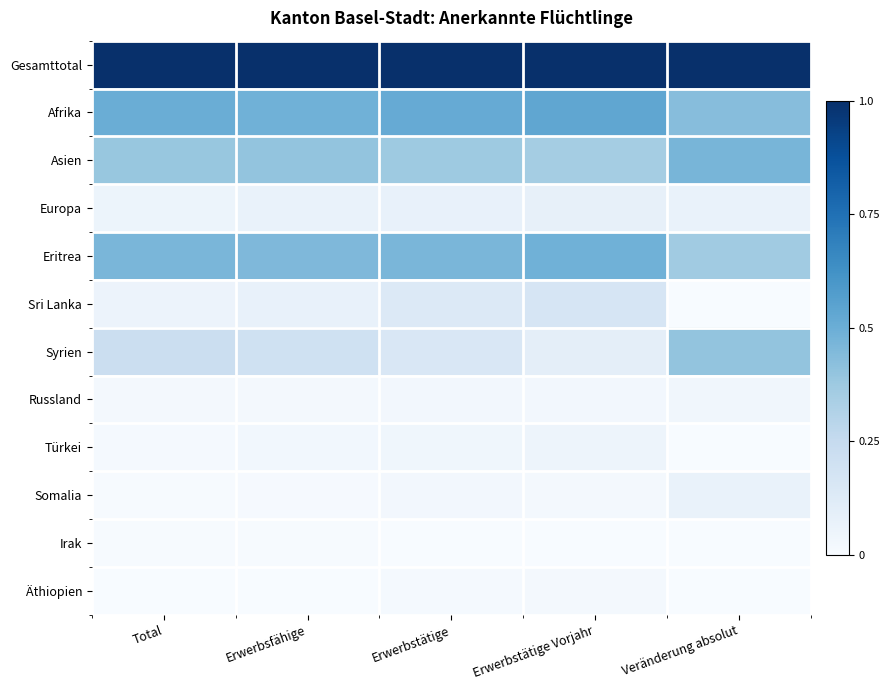

Reading left to right, extract all data points from this chart.

Gesamttotal: Total=1.0	Erwerbsfähige=1.0	Erwerbstätige=1.0	Erwerbstätige Vorjahr=1.0	Veränderung absolut=1.0
Afrika: Total=0.5	Erwerbsfähige=0.5	Erwerbstätige=0.5	Erwerbstätige Vorjahr=0.5	Veränderung absolut=0.4
Asien: Total=0.4	Erwerbsfähige=0.4	Erwerbstätige=0.4	Erwerbstätige Vorjahr=0.4	Veränderung absolut=0.5
Europa: Total=0.1	Erwerbsfähige=0.1	Erwerbstätige=0.1	Erwerbstätige Vorjahr=0.1	Veränderung absolut=0.1
Eritrea: Total=0.5	Erwerbsfähige=0.4	Erwerbstätige=0.5	Erwerbstätige Vorjahr=0.5	Veränderung absolut=0.4
Sri Lanka: Total=0.1	Erwerbsfähige=0.1	Erwerbstätige=0.1	Erwerbstätige Vorjahr=0.2	Veränderung absolut=0.0
Syrien: Total=0.2	Erwerbsfähige=0.2	Erwerbstätige=0.2	Erwerbstätige Vorjahr=0.1	Veränderung absolut=0.4
Russland: Total=0.0	Erwerbsfähige=0.0	Erwerbstätige=0.0	Erwerbstätige Vorjahr=0.0	Veränderung absolut=0.0
Türkei: Total=0.0	Erwerbsfähige=0.0	Erwerbstätige=0.0	Erwerbstätige Vorjahr=0.0	Veränderung absolut=0.0
Somalia: Total=0.0	Erwerbsfähige=0.0	Erwerbstätige=0.0	Erwerbstätige Vorjahr=0.0	Veränderung absolut=0.1
Irak: Total=0.0	Erwerbsfähige=0.0	Erwerbstätige=0.0	Erwerbstätige Vorjahr=0.0	Veränderung absolut=0.0
Äthiopien: Total=0.0	Erwerbsfähige=0.0	Erwerbstätige=0.0	Erwerbstätige Vorjahr=0.0	Veränderung absolut=0.0